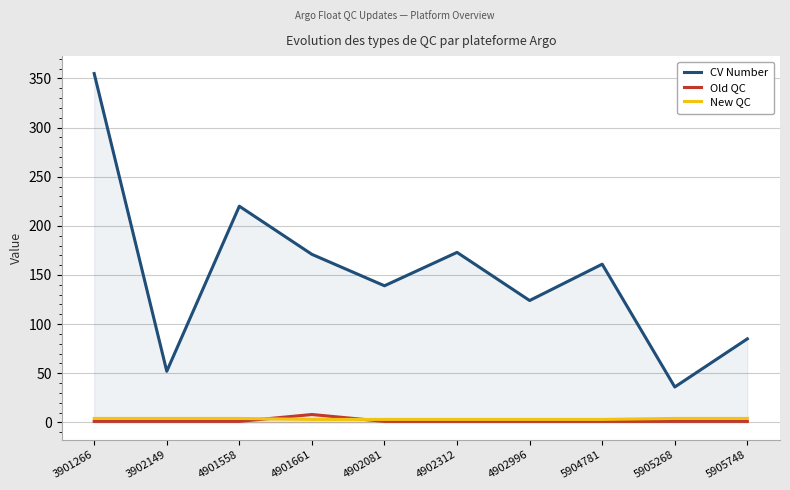

Which series has the largest total across all categories?

CV Number